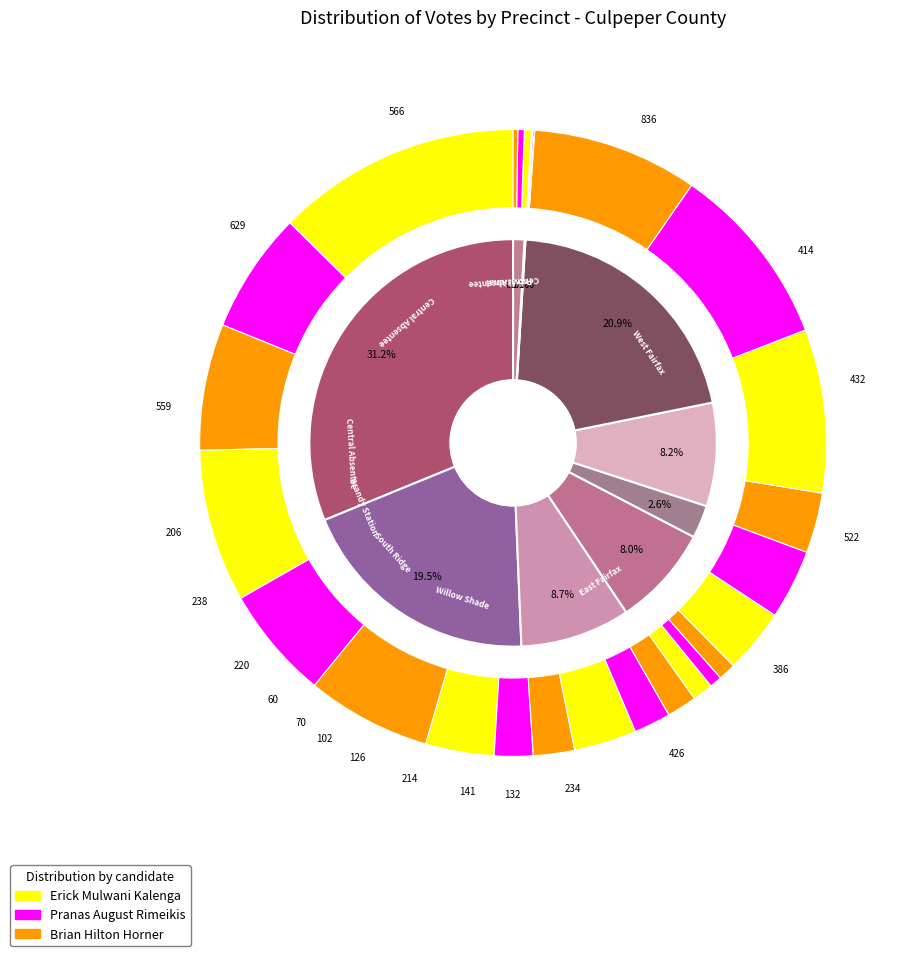

Which series changed the most between 101 - West Fairfax and 702 - Brandy Station?

Erick Mulwani Kalenga